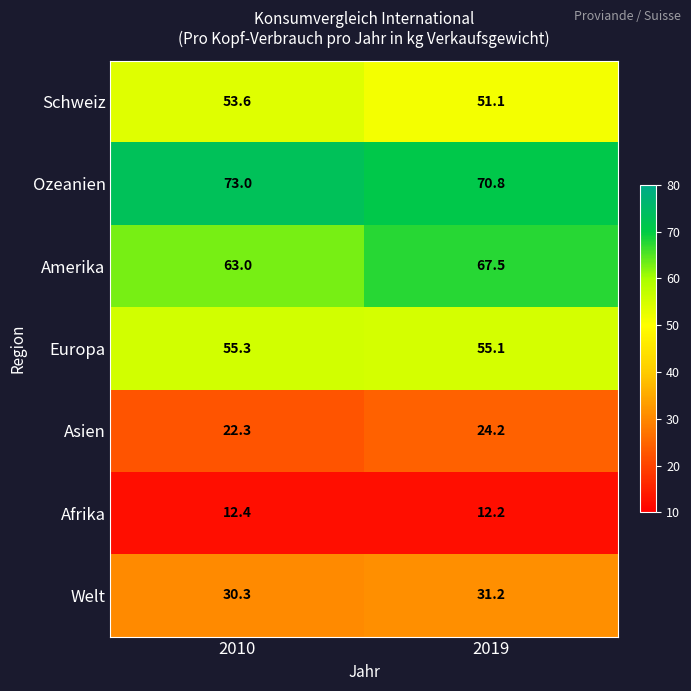

What is the average value of the Europa series?

55.2